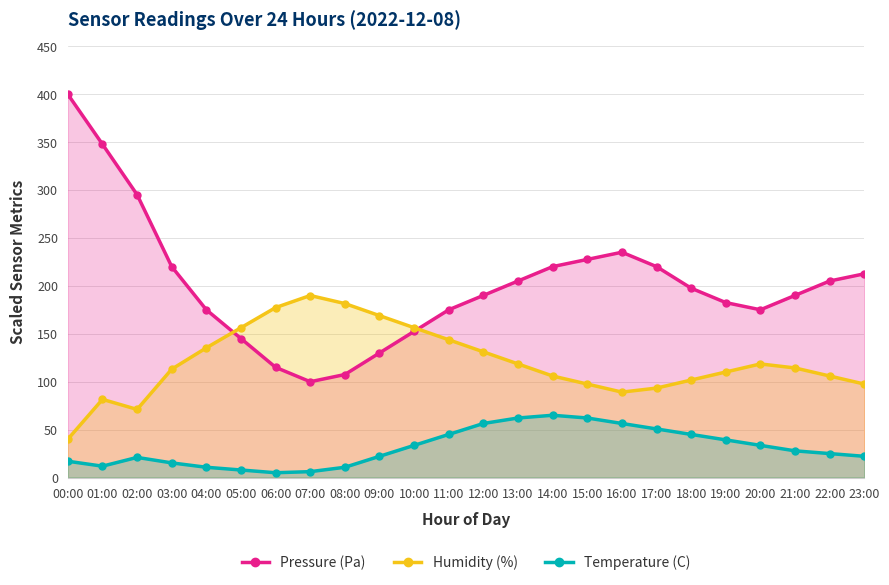

At which label does Temperature (C) reach its peak?

14:00